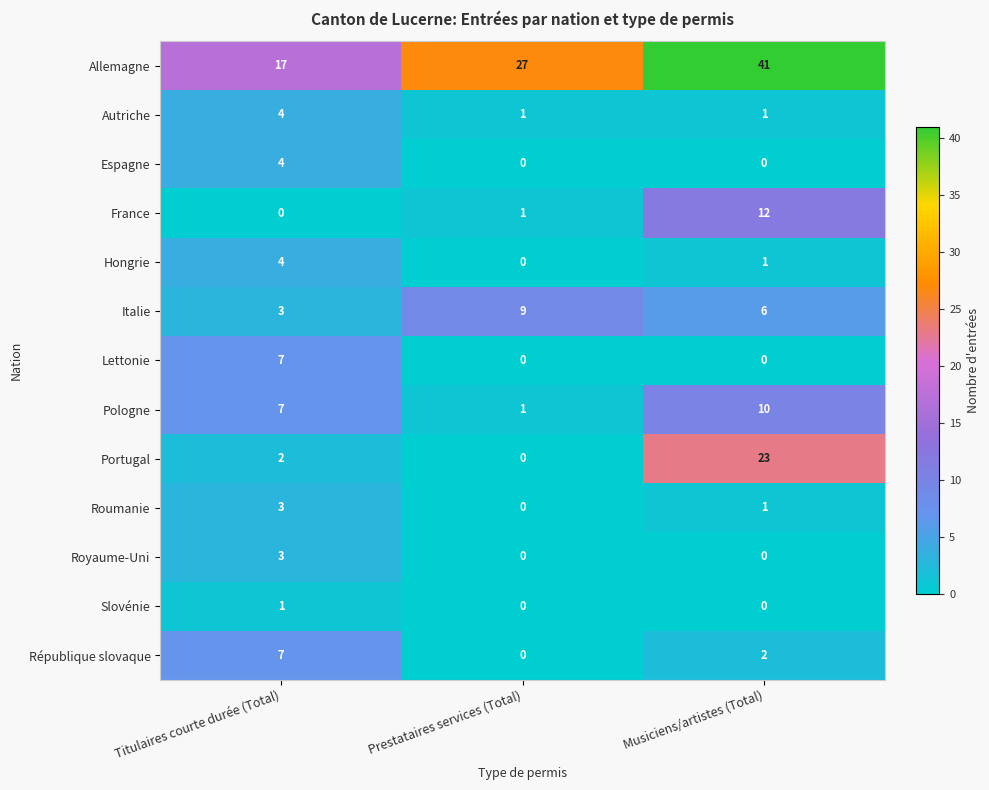

Which series changed the most between Titulaires courte durée (Total) and Musiciens/artistes (Total)?

Allemagne